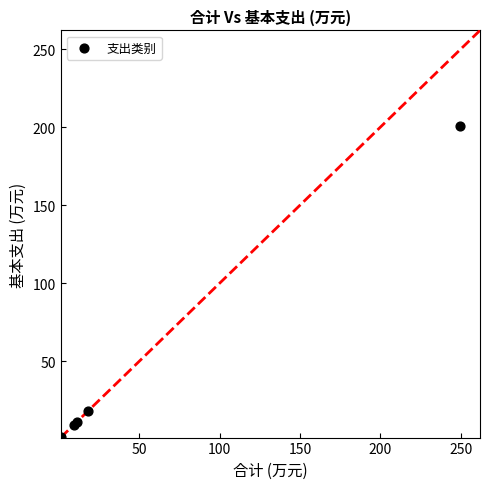

What Y value in the scatter plot is closest to 100?

18.0